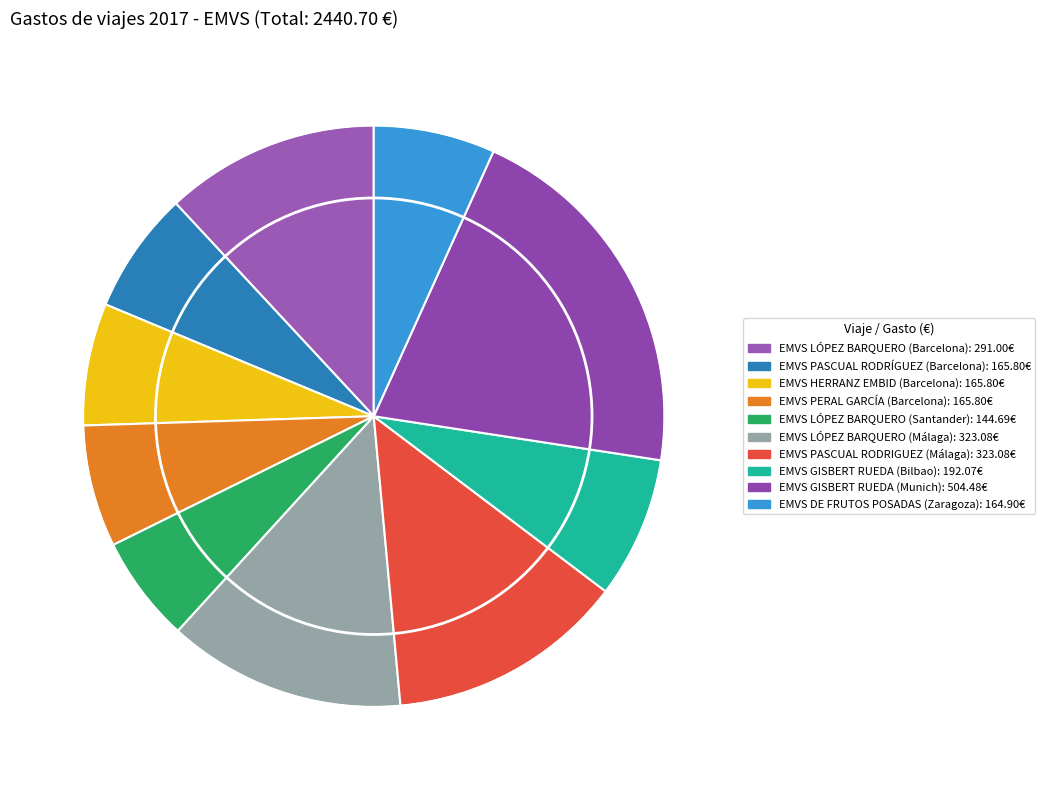

To the nearest percent, what is the average slice percentage?

10%